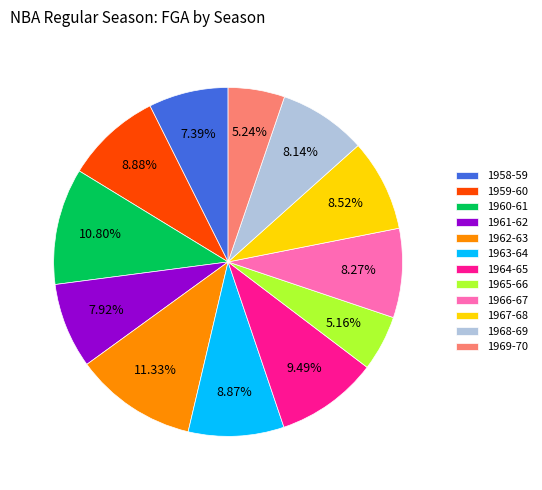

Do 1960-61 and 1959-60 together represent more than half of the pie?

No